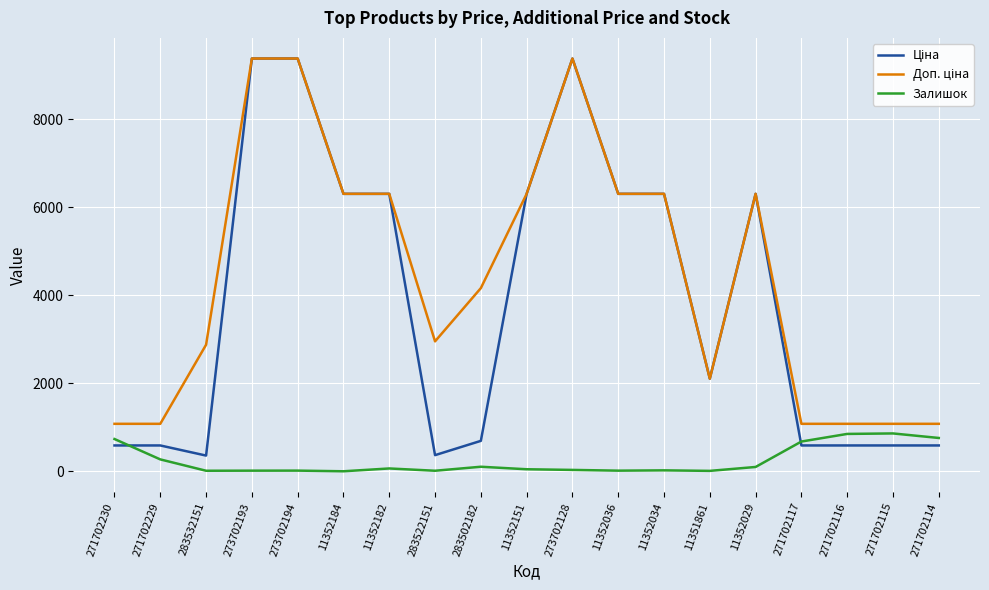

What is the total value across all series at 271702116?

2523.6